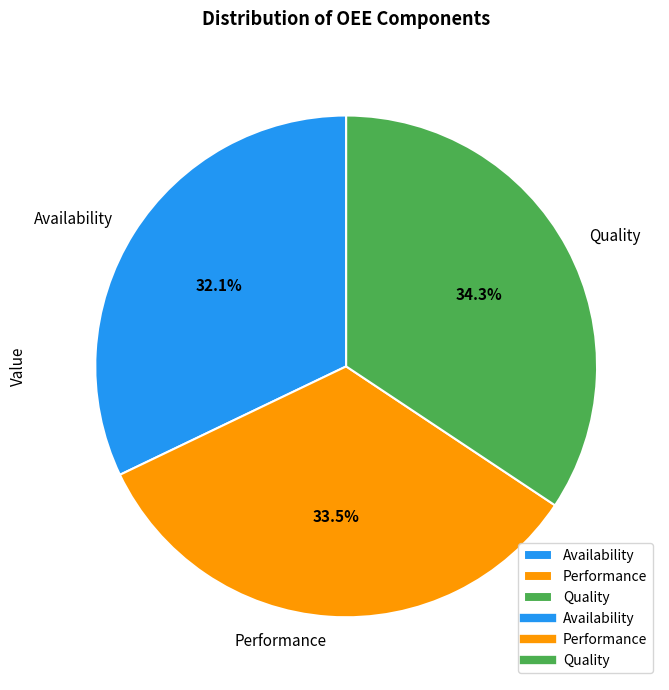

To the nearest percent, what portion does Quality represent?

34%